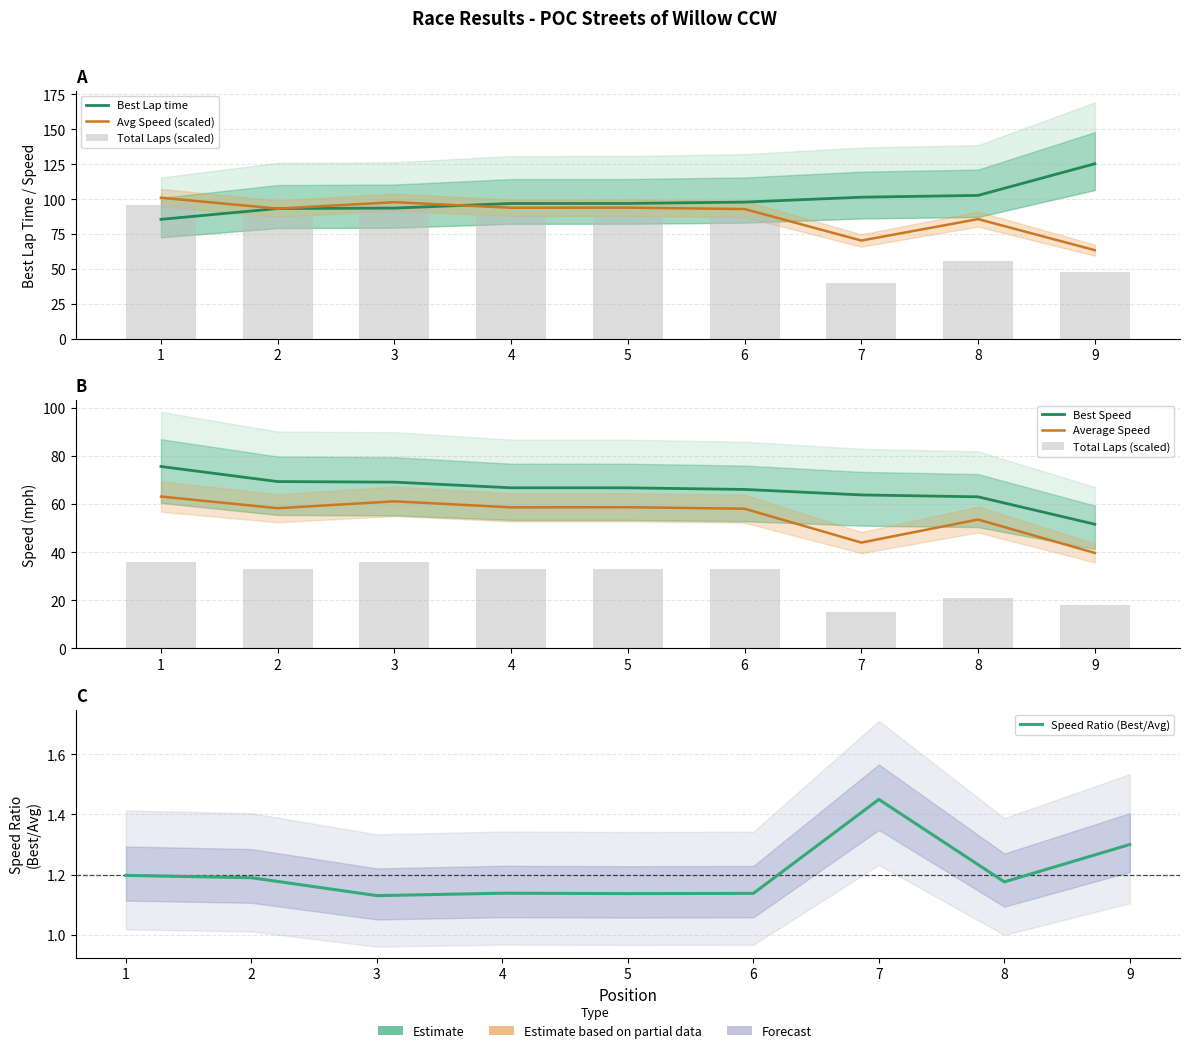

Are the bars horizontal?

No